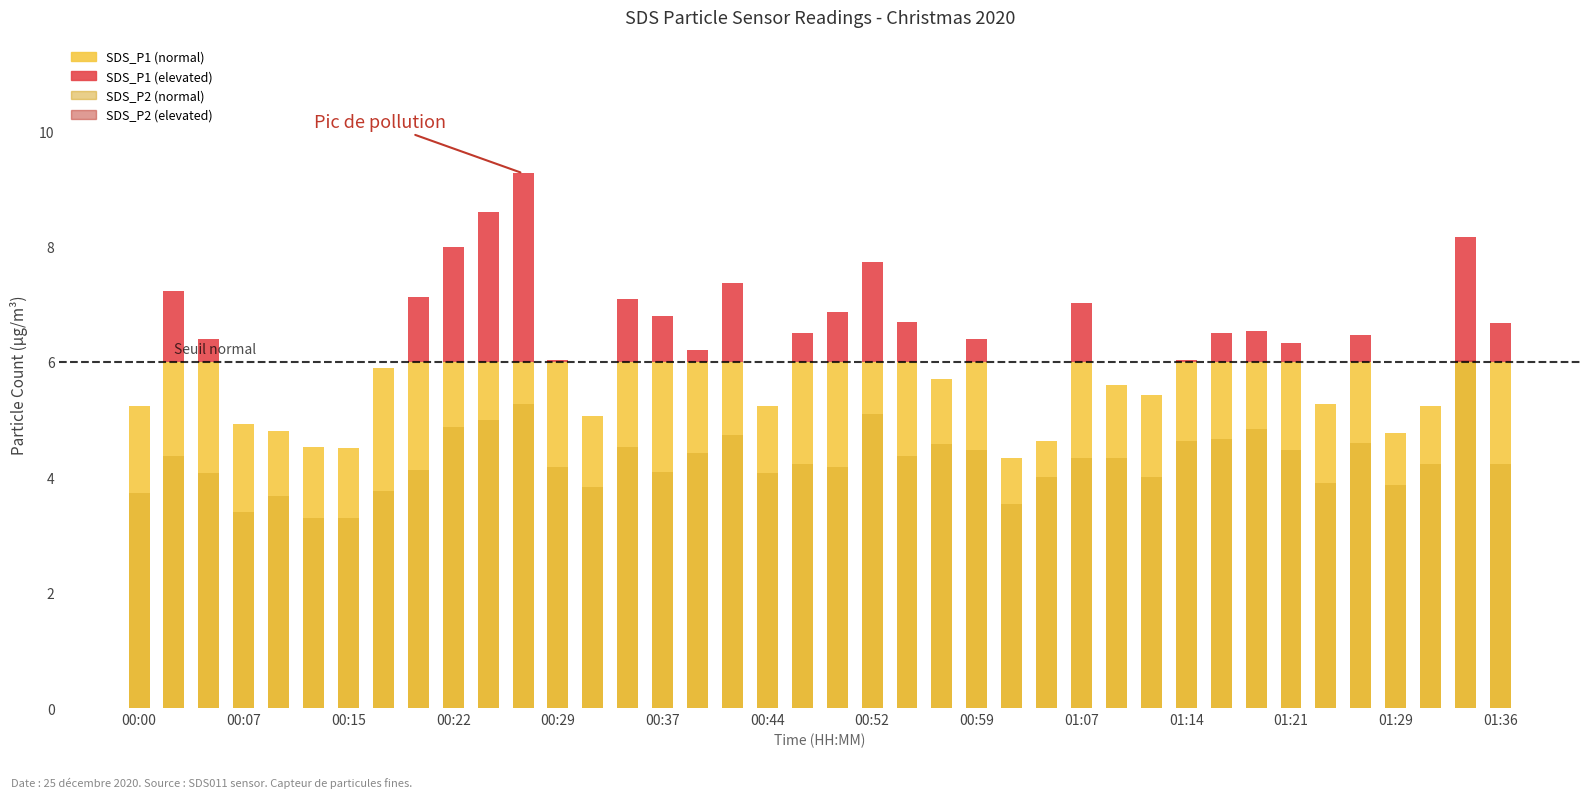

What is the average value?

4.3